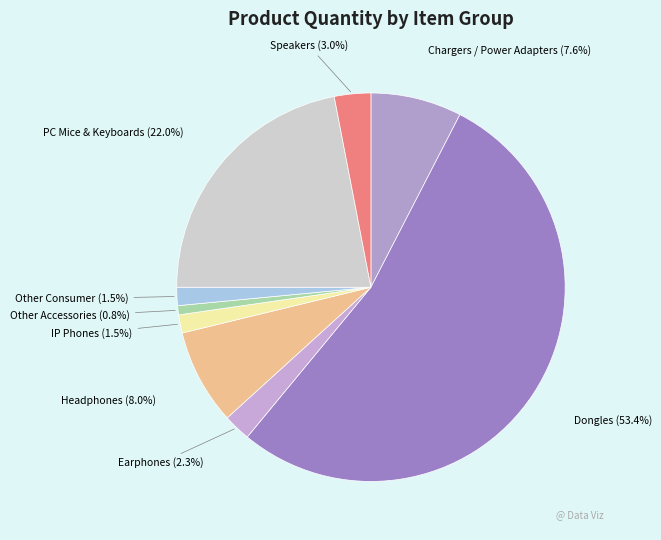

How many segments does this pie chart have?

9